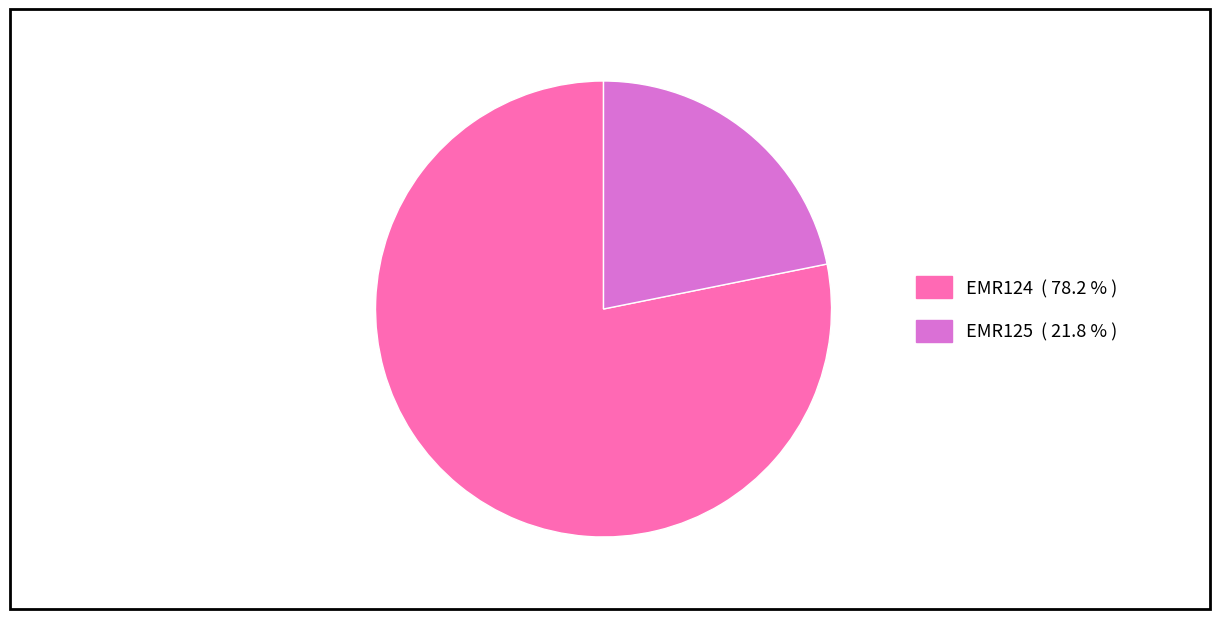

Between EMR124 and EMR125, which is larger?

EMR124